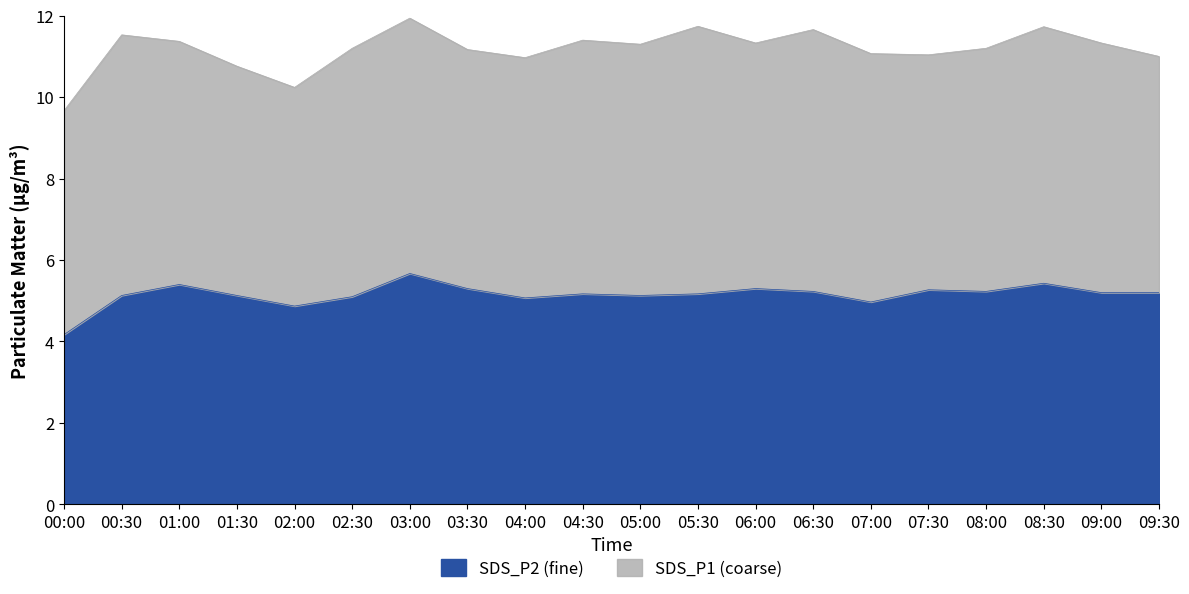

What is the approximate value at 00:00?

4.2